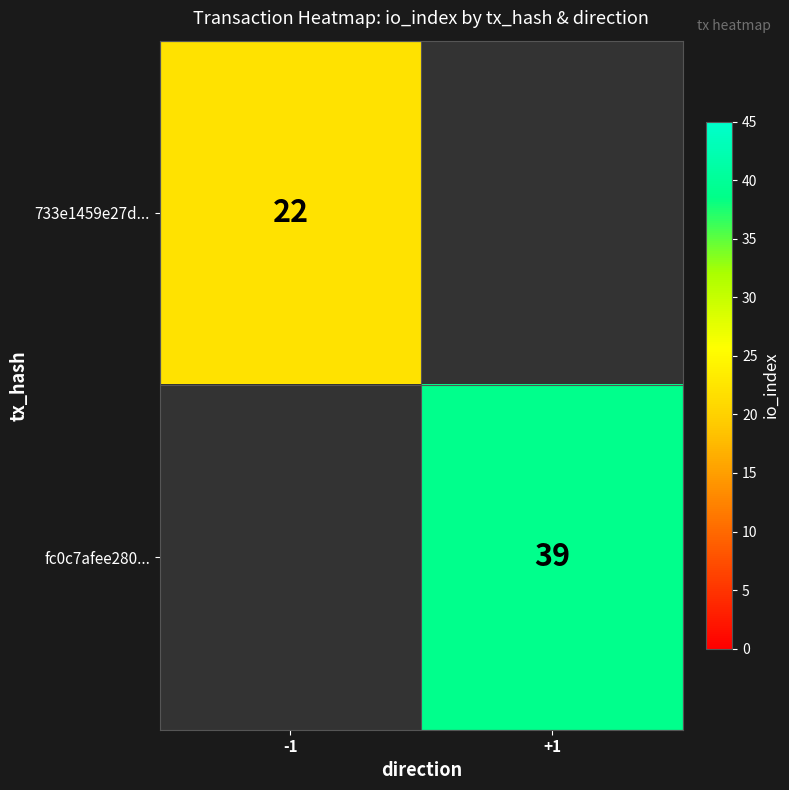

Which label corresponds to the largest value in the chart?

+1